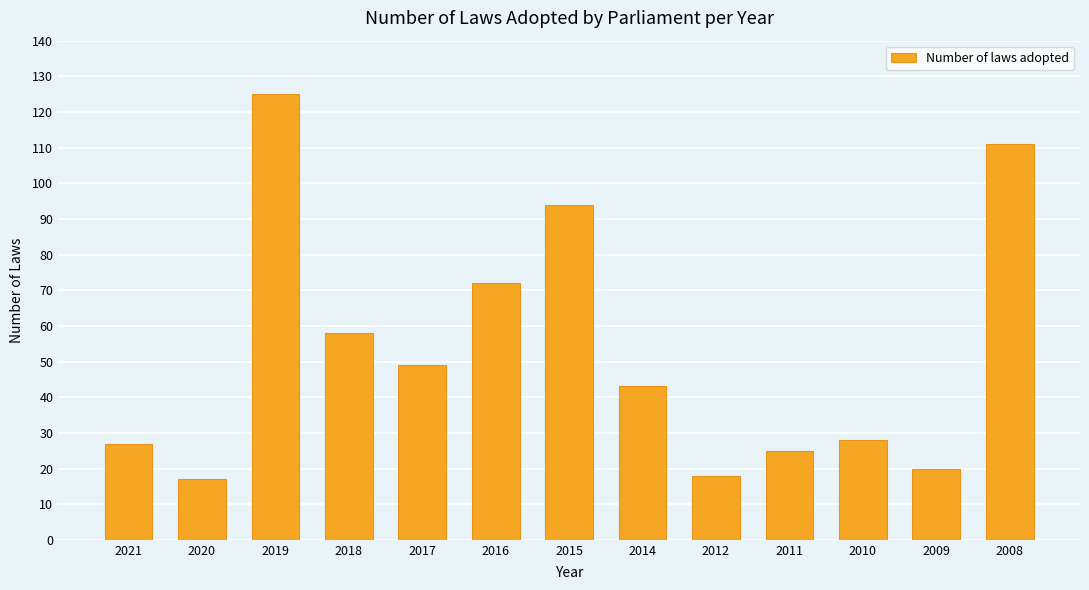

Which category has the highest value across all series?

2019